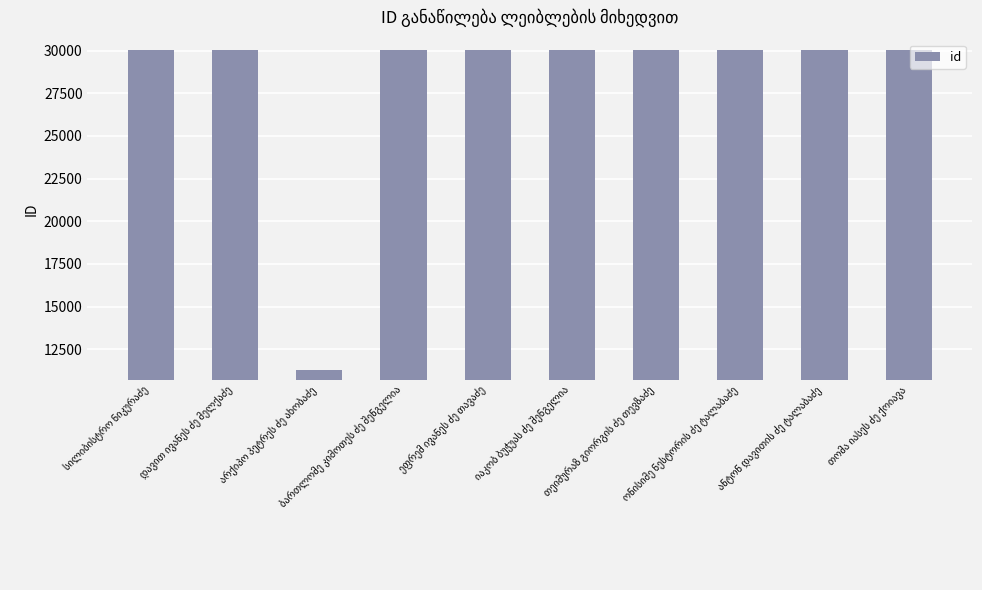

What is the minimum value shown in the chart?

11291